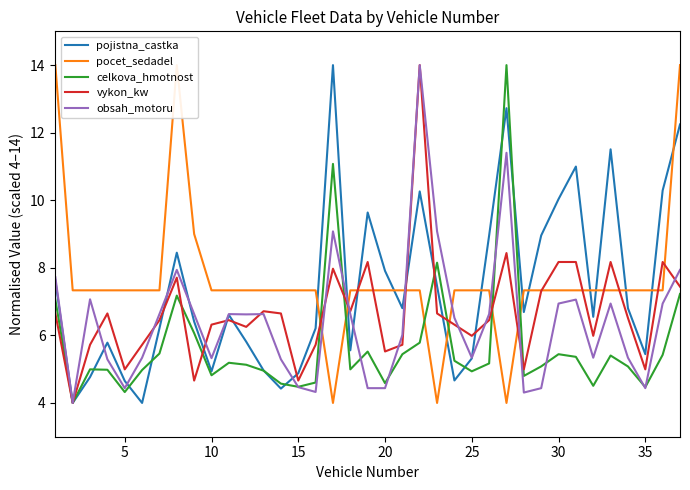

How many distinct data groups are displayed?

5